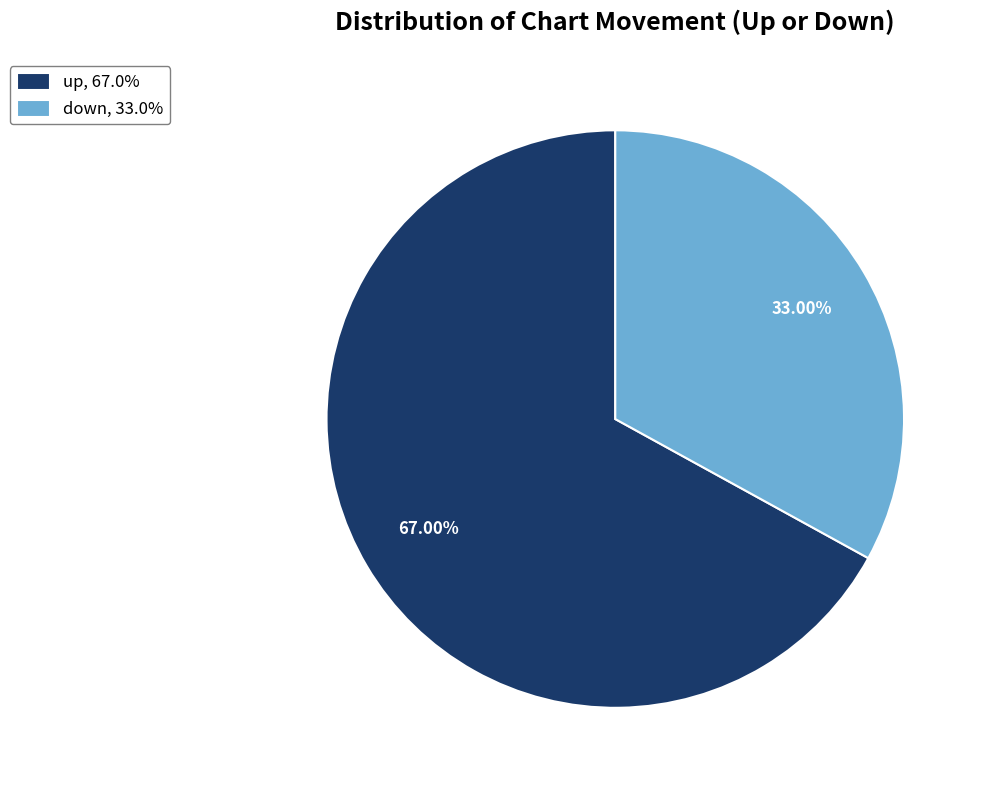

Is down the majority of the pie?

No